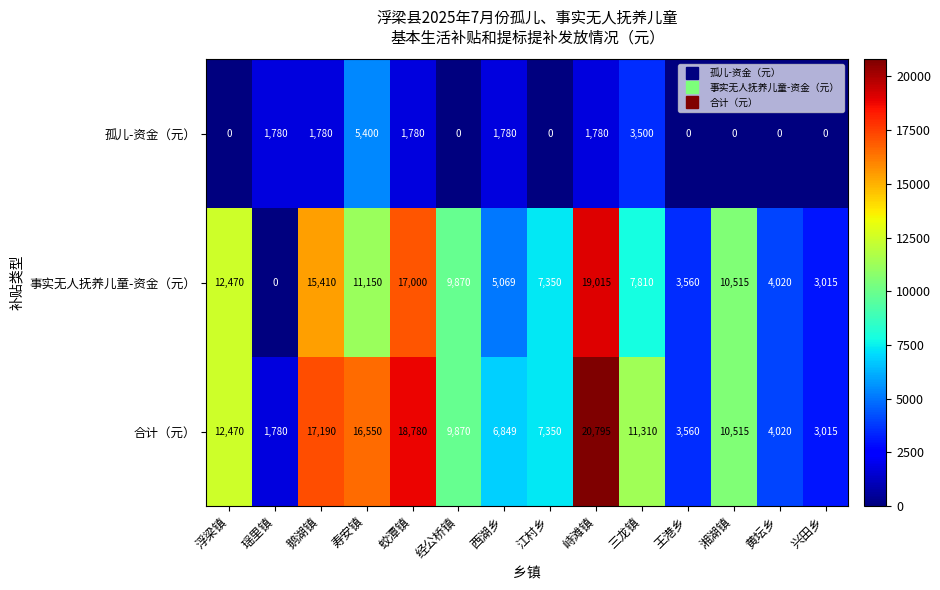

What is the greatest value displayed?

20795